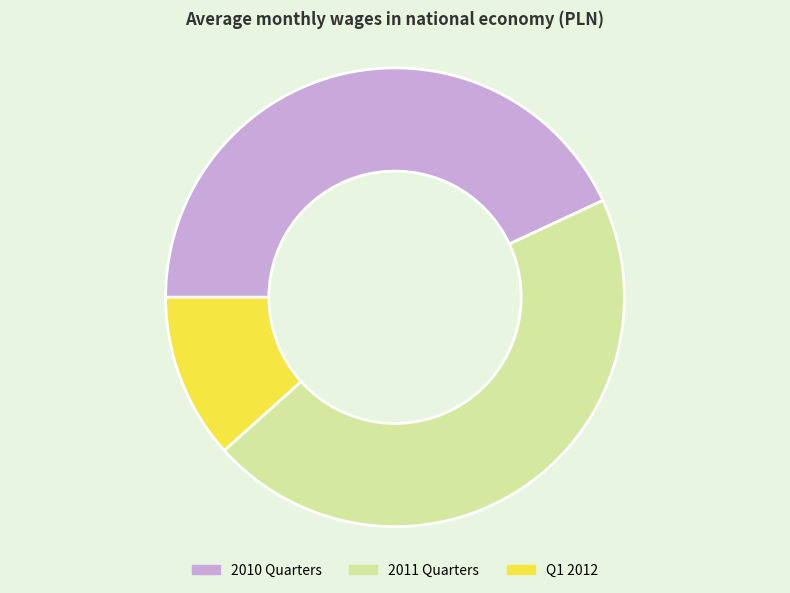

Is it true that 2010 Quarters is 43% of the pie?

True